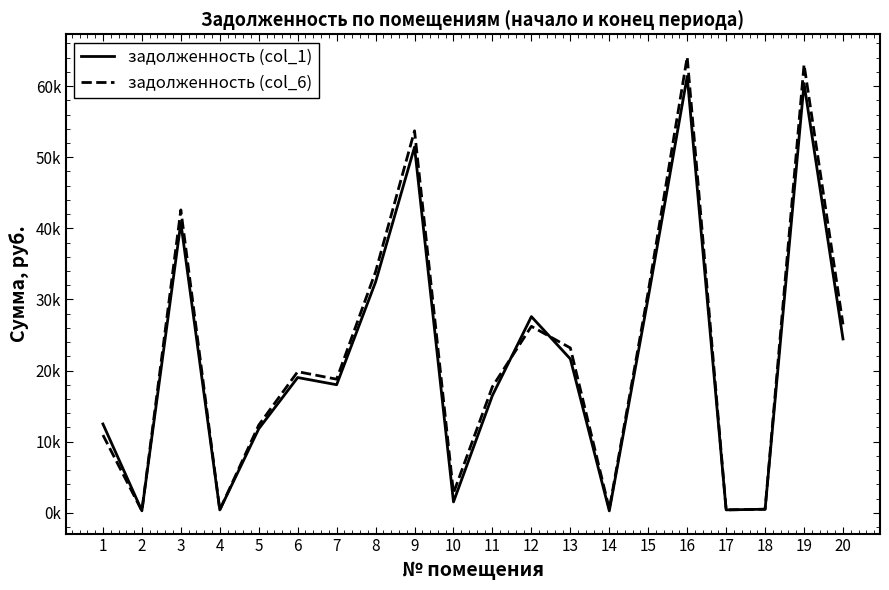

True or false: задолженность (col_6) has more than 2 interior local peaks.

True